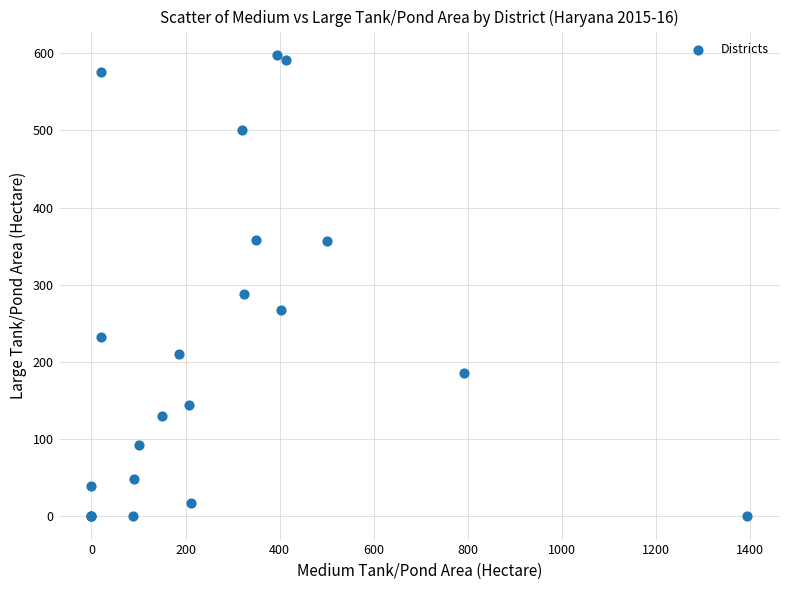

What Y value in the scatter plot is closest to 299?

288.2